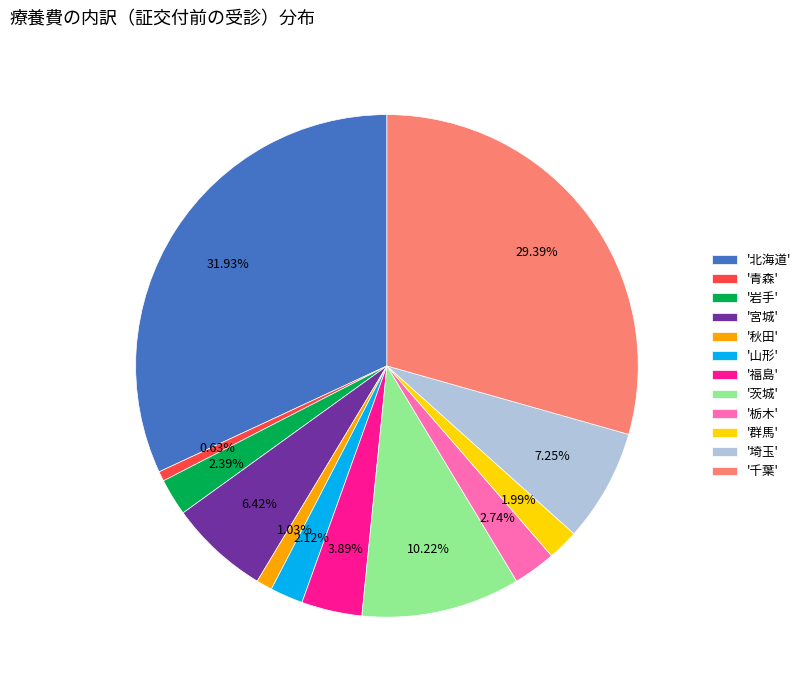

To the nearest percent, what is the average slice percentage?

8%